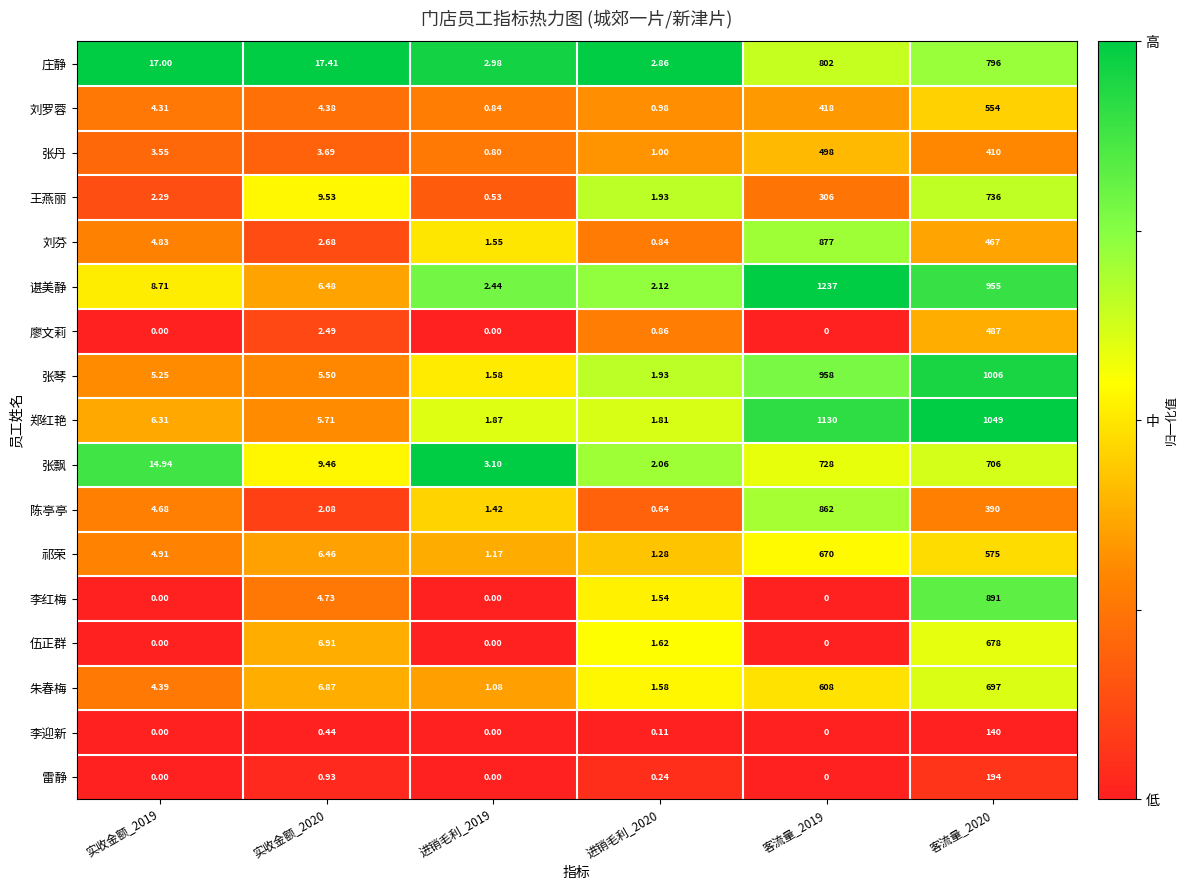

Between 实收金额_2019 and 客流量_2020, which series saw the biggest shift?

郑红艳